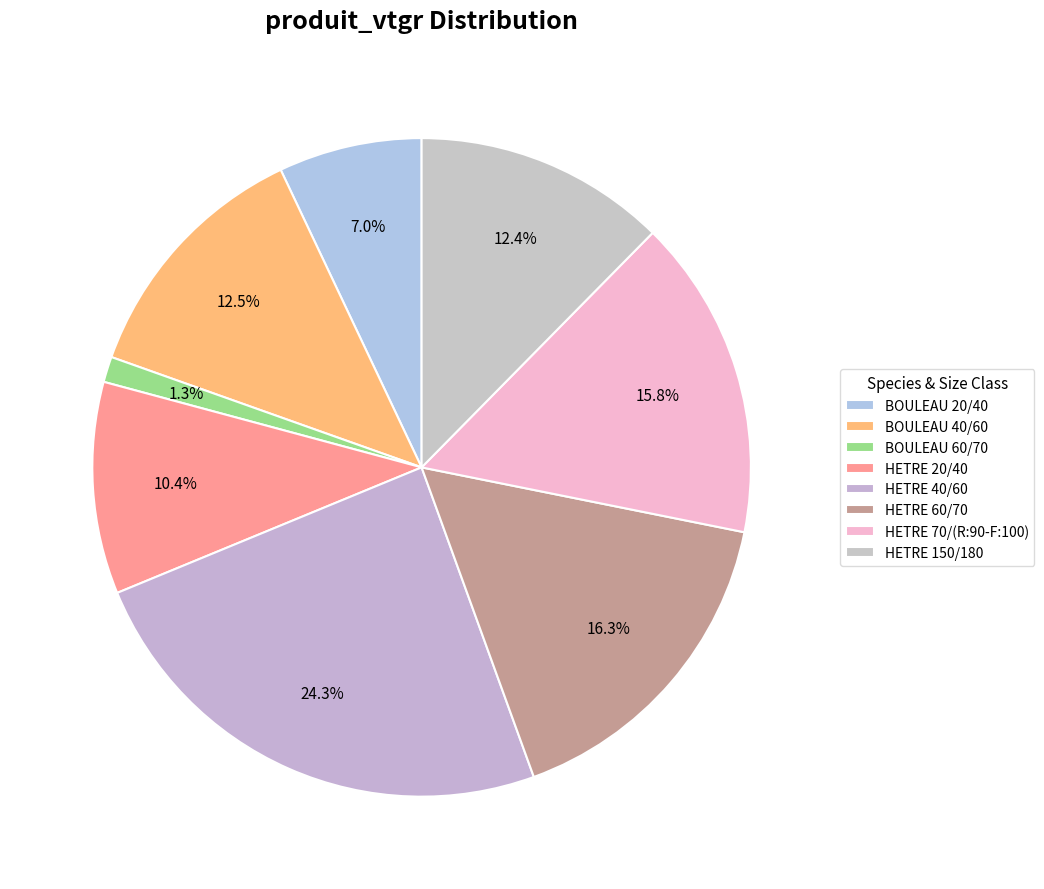

Between BOULEAU 40/60 and BOULEAU 20/40, which is larger?

BOULEAU 40/60